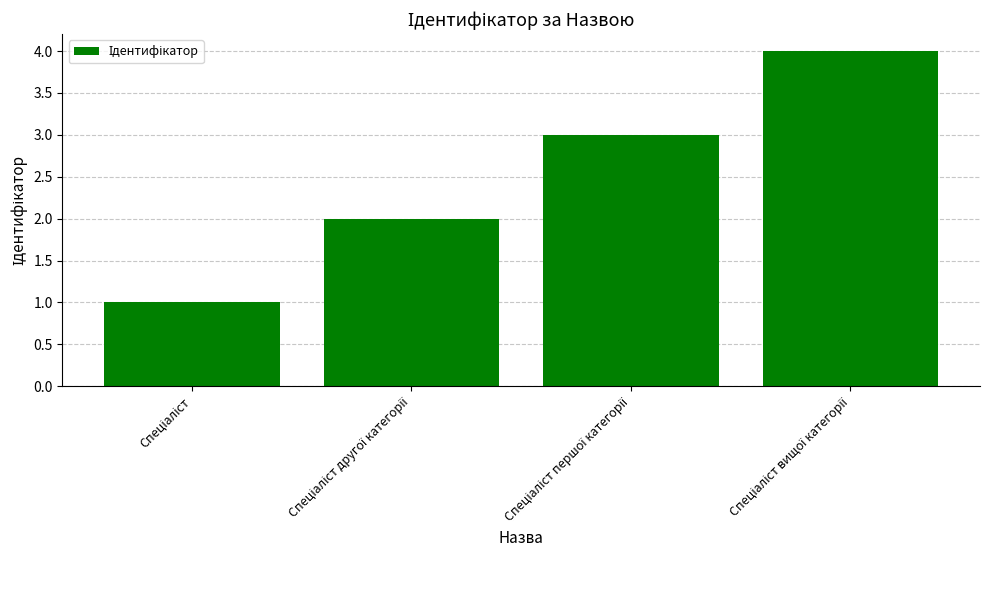

What is the maximum value shown in the chart?

4